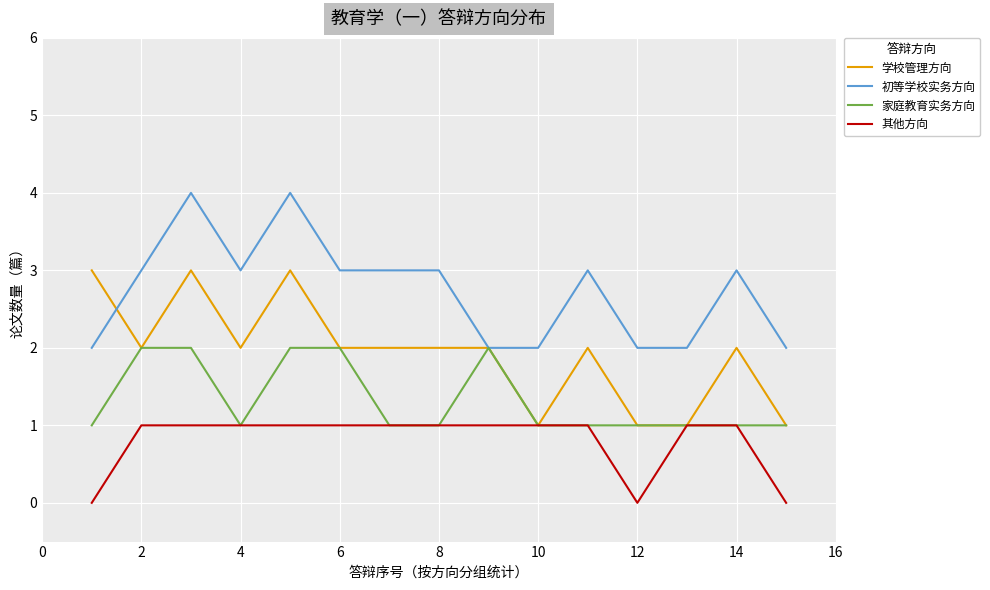

True or false: 其他方向 and 初等学校实务方向 cross at least once.

False